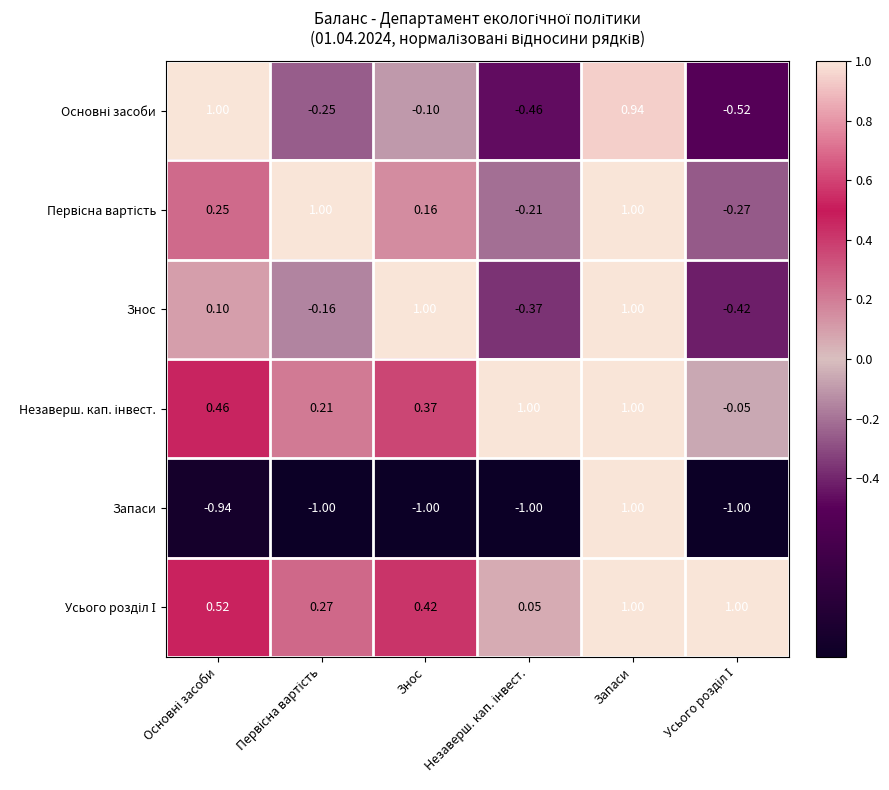

Rank the series at Усього розділ І from highest to lowest value.

Усього розділ І, Незаверш. кап. інвест., Первісна вартість, Знос, Основні засоби, Запаси